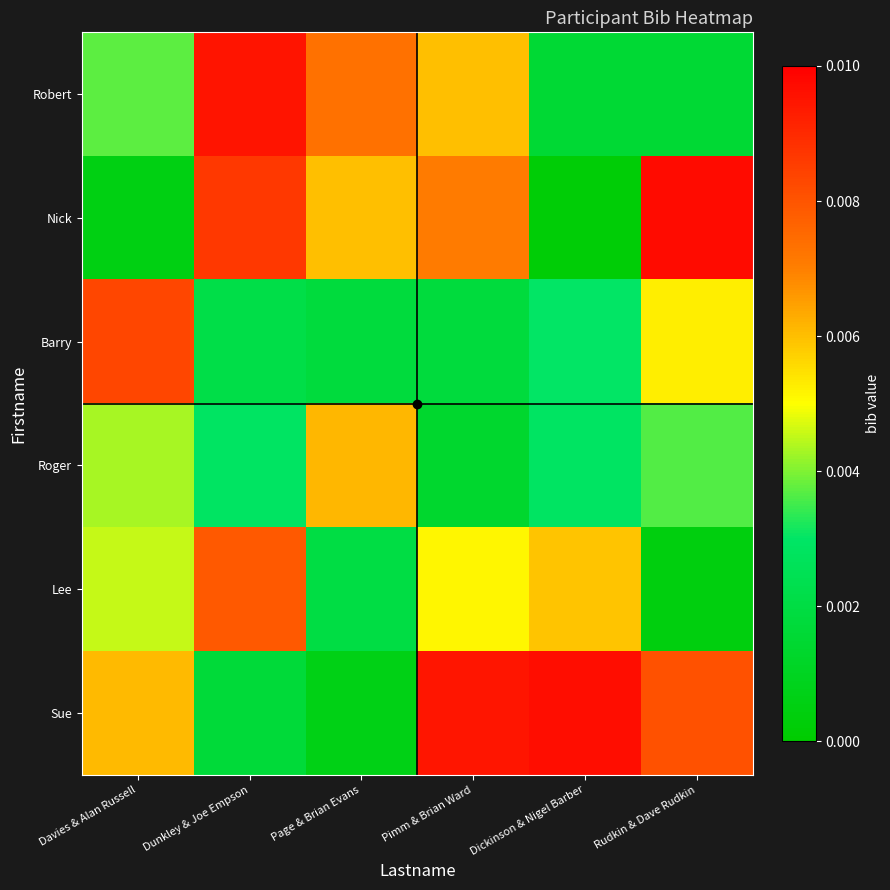

At Dickinson & Nigel Barber, list the series in order from smallest to largest.

Nick, Robert, Roger, Barry, Lee, Sue